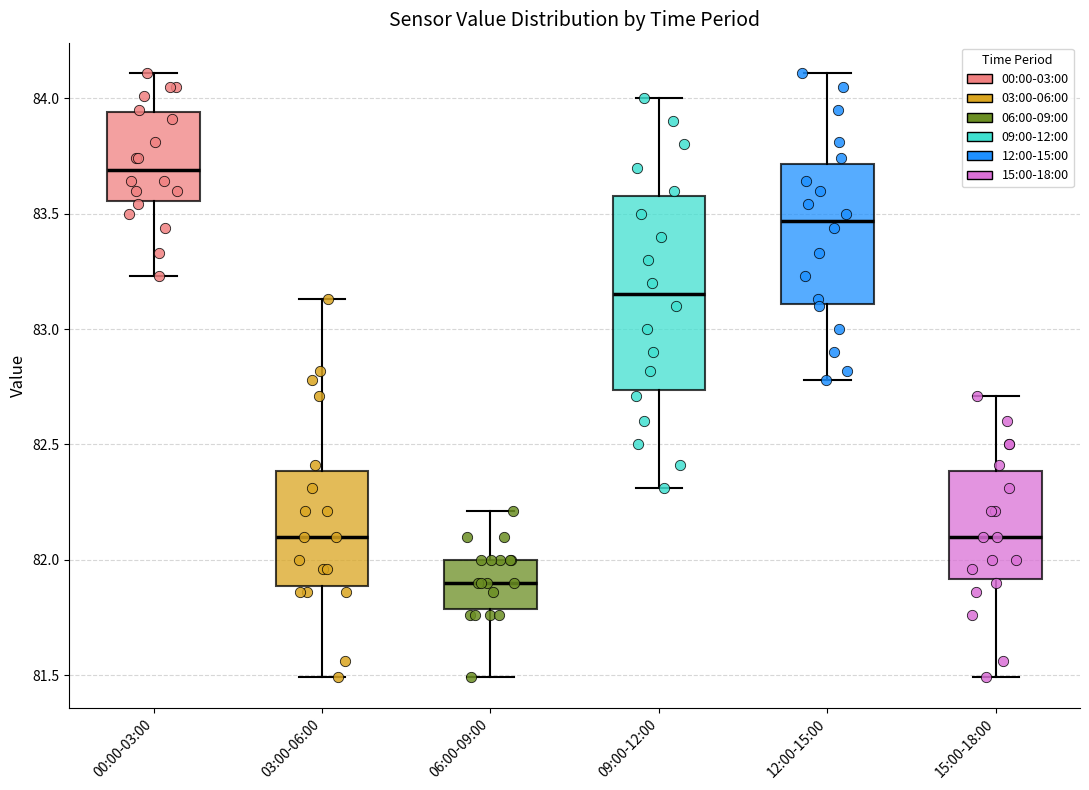

Which box has the lowest median line?

06:00-09:00